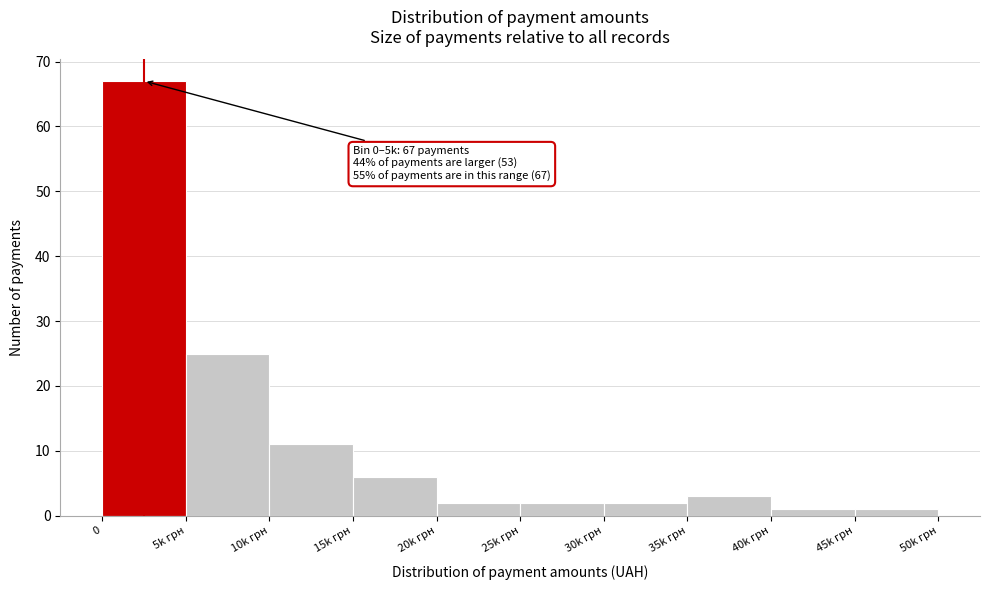

Reading left to right, transcribe all the data shown in this chart.

0=67	5k грн=25	10k грн=11	15k грн=6	20k грн=2	25k грн=2	30k грн=2	35k грн=3	40k грн=1	45k грн=1